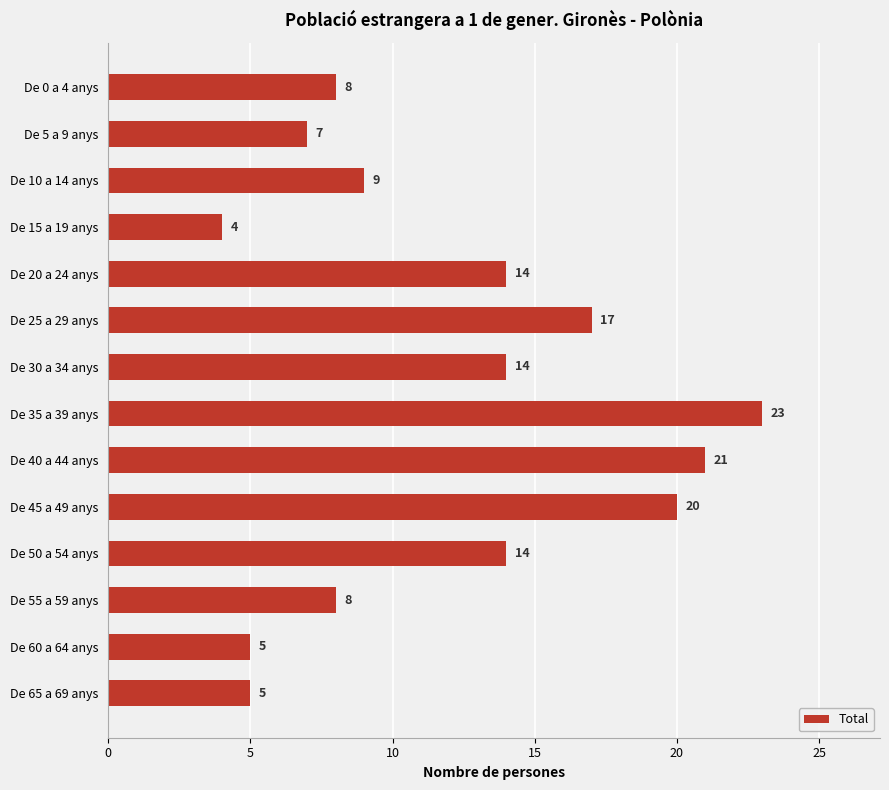

Between De 0 a 4 anys and De 45 a 49 anys, which is larger?

De 45 a 49 anys